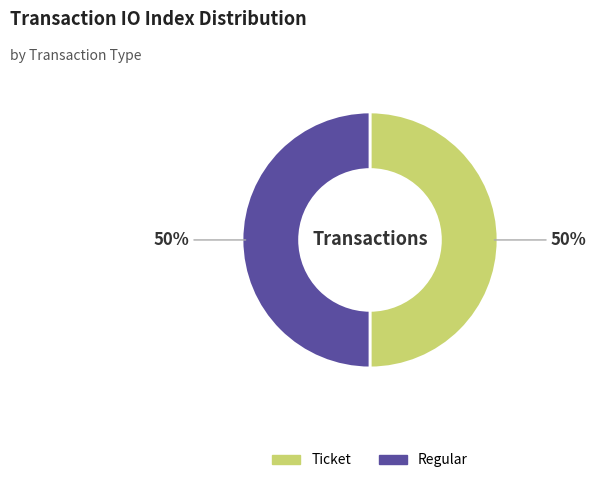

Approximately how many times larger is the value at Regular compared to Ticket?

1.0